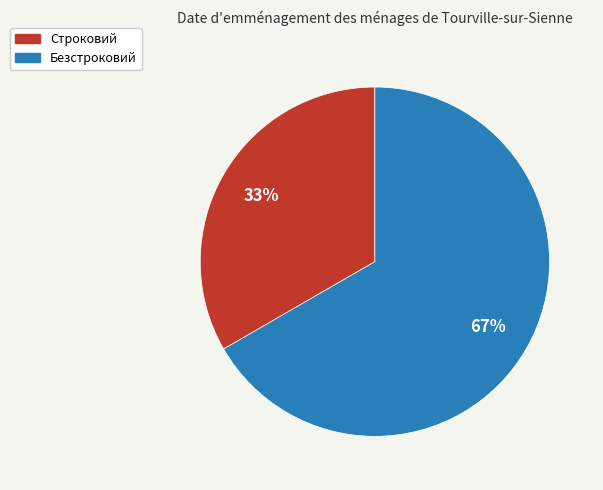

How many segments does this pie chart have?

2